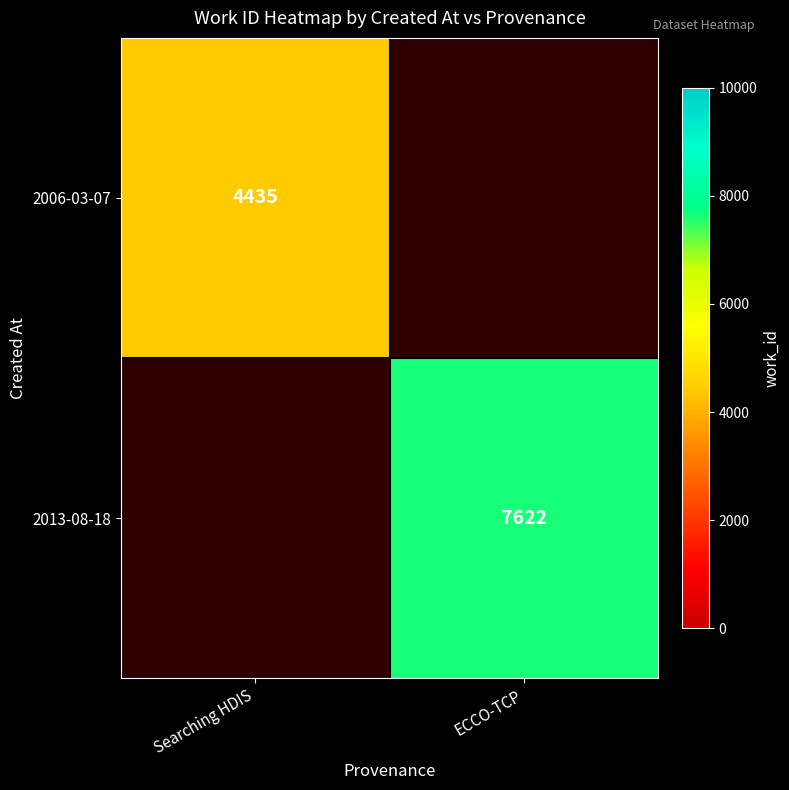

The value of 2006-03-07 at Searching HDIS is 4435. True or false?

True